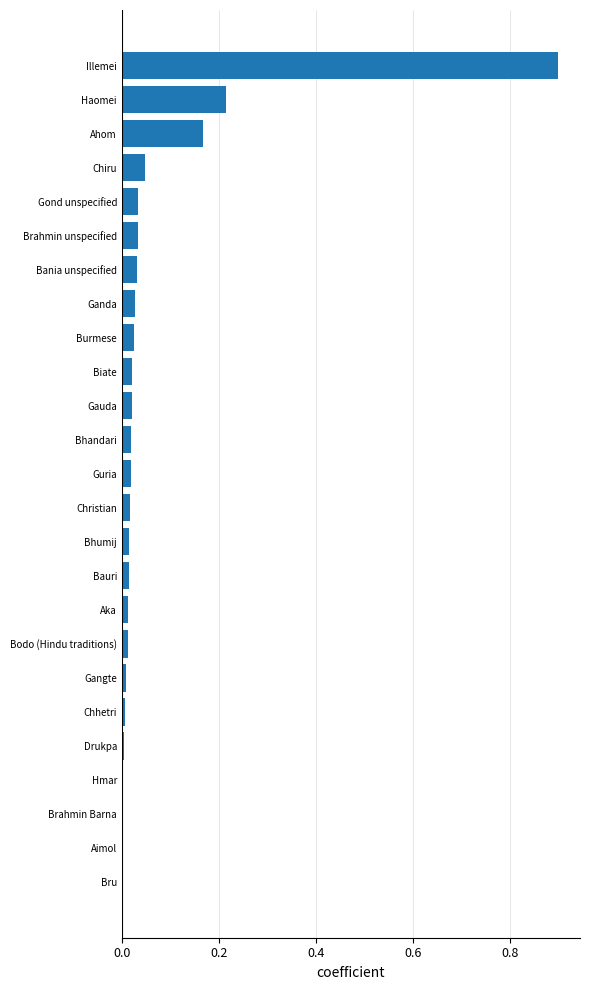

Is it true that the value at Christian is 0.0?

True